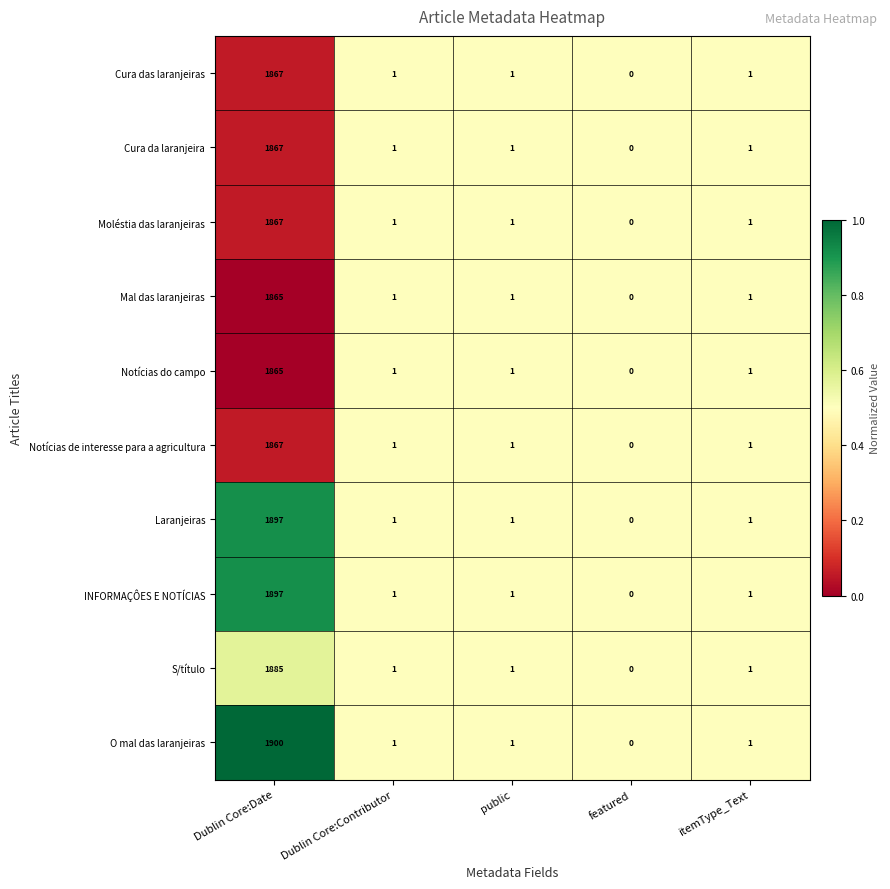

Which series has the largest total across all categories?

O mal das laranjeiras